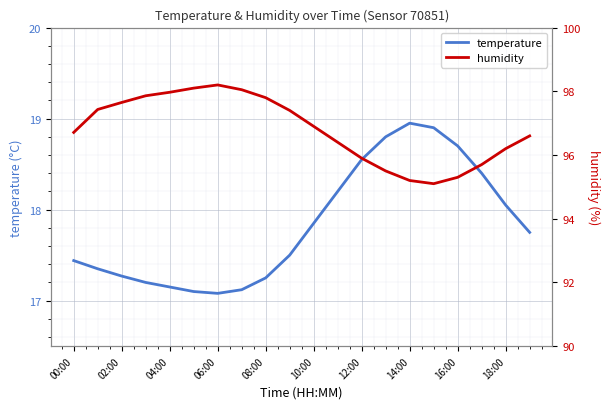

What are all the series names shown in the legend?

temperature, humidity